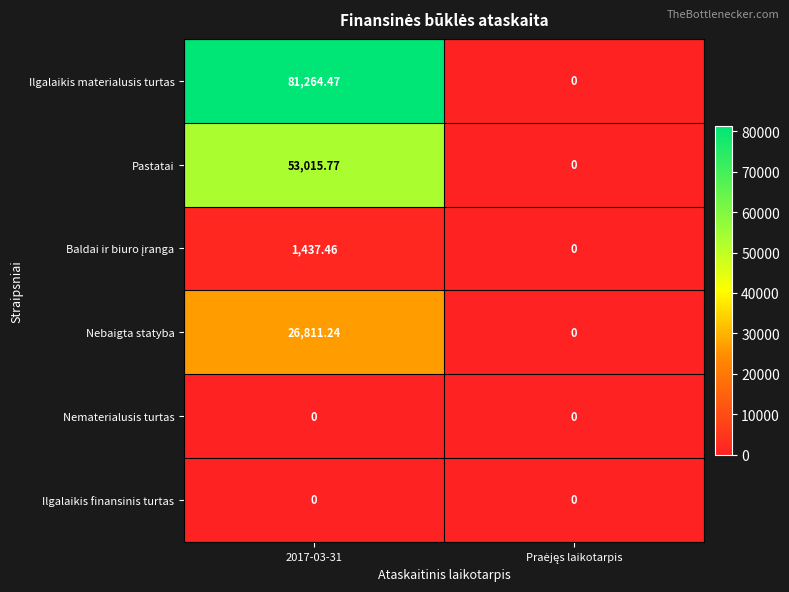

Which series has the largest total across all categories?

Ilgalaikis materialusis turtas